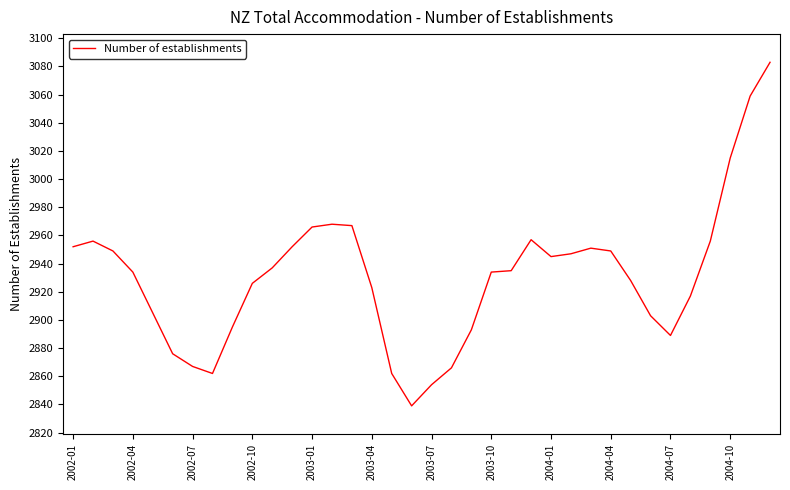

What is the maximum value shown in the chart?

3083